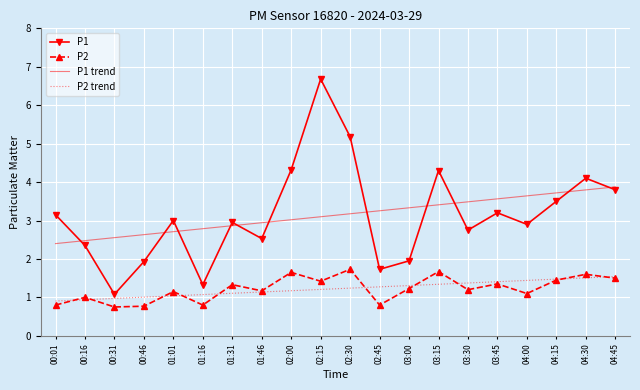

At which category is the sum across all series the highest?

02:15